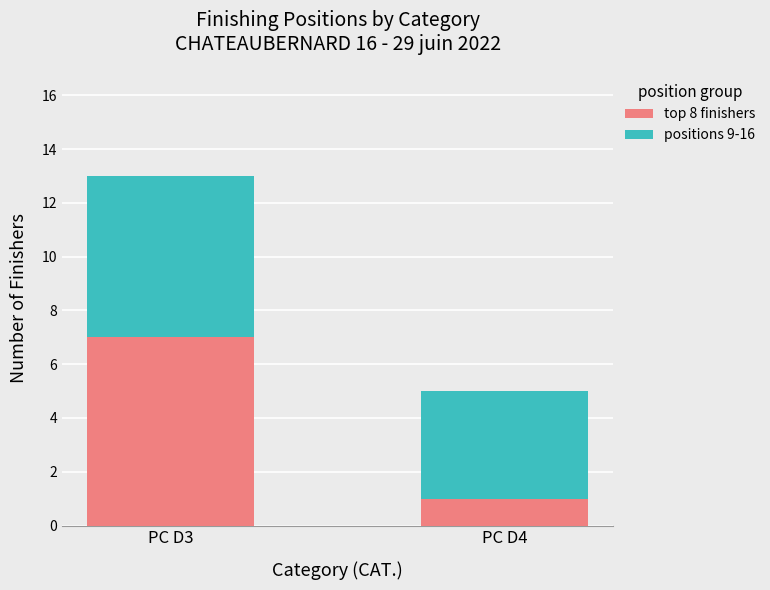

Reading left to right, transcribe the values for top 8 finishers.

PC D3=7	PC D4=1